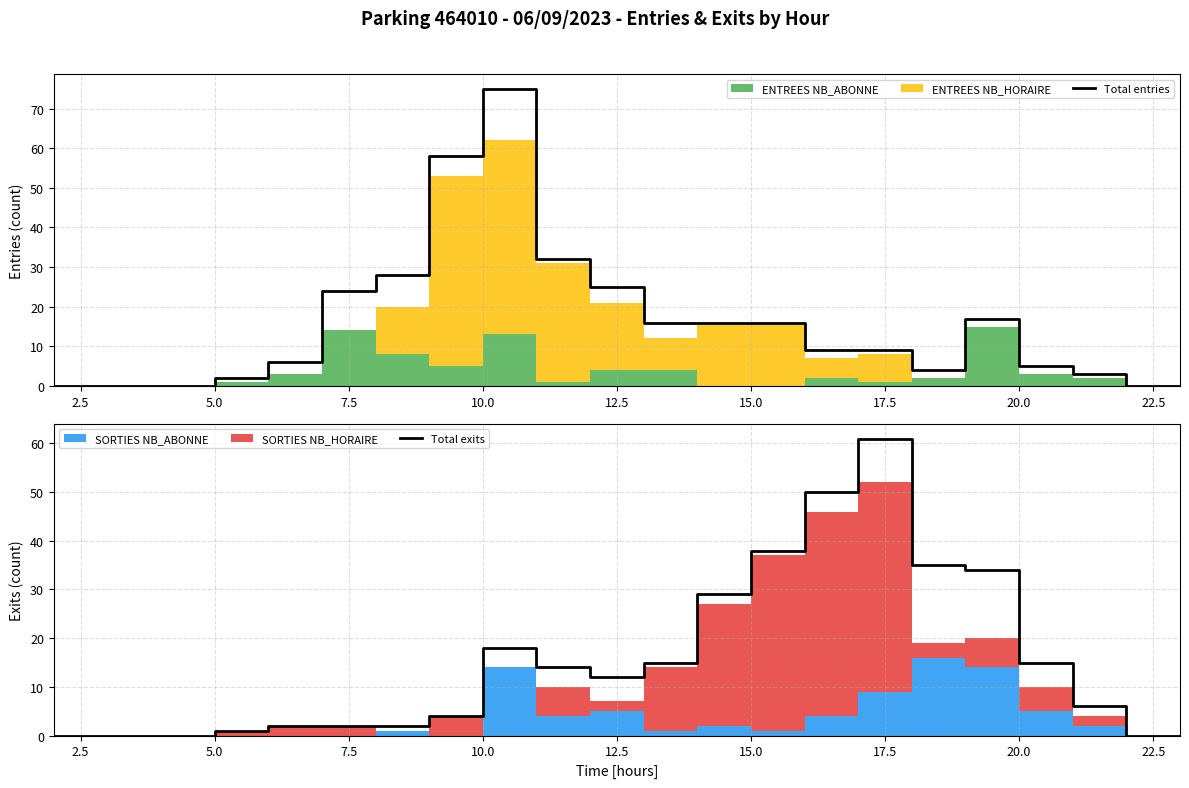

The value of Total exits at 15.0 is 64. True or false?

False